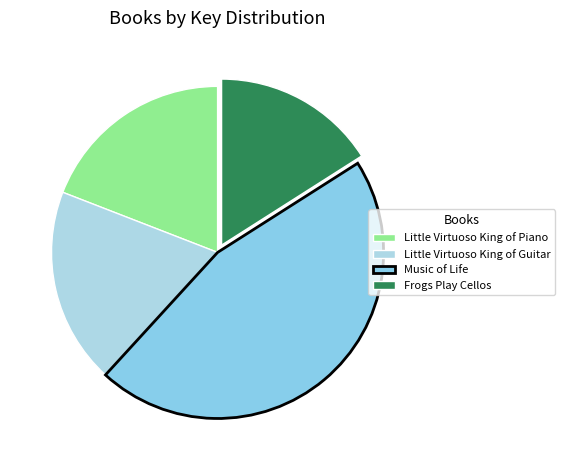

Does Little Virtuoso King of Piano represent more than half of the total?

No